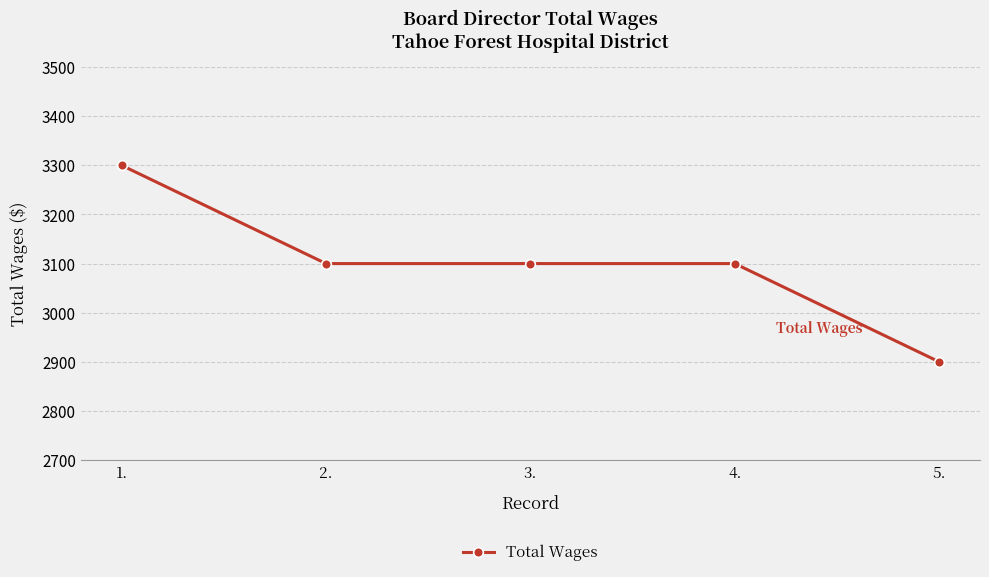

What is the sum of the values at 5. and 3.?

6000